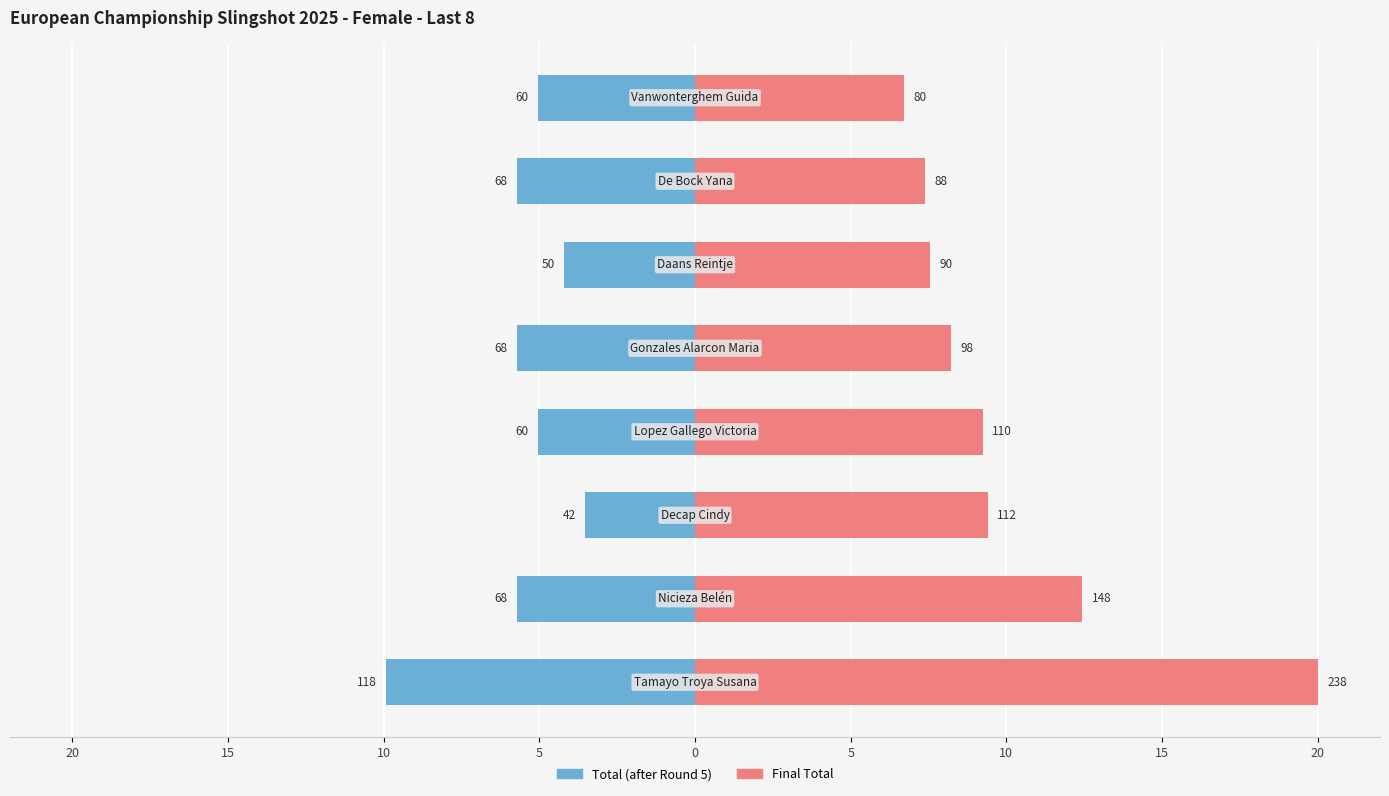

The Total (after Round 5) series shows -3.5 at 10. True or false?

True